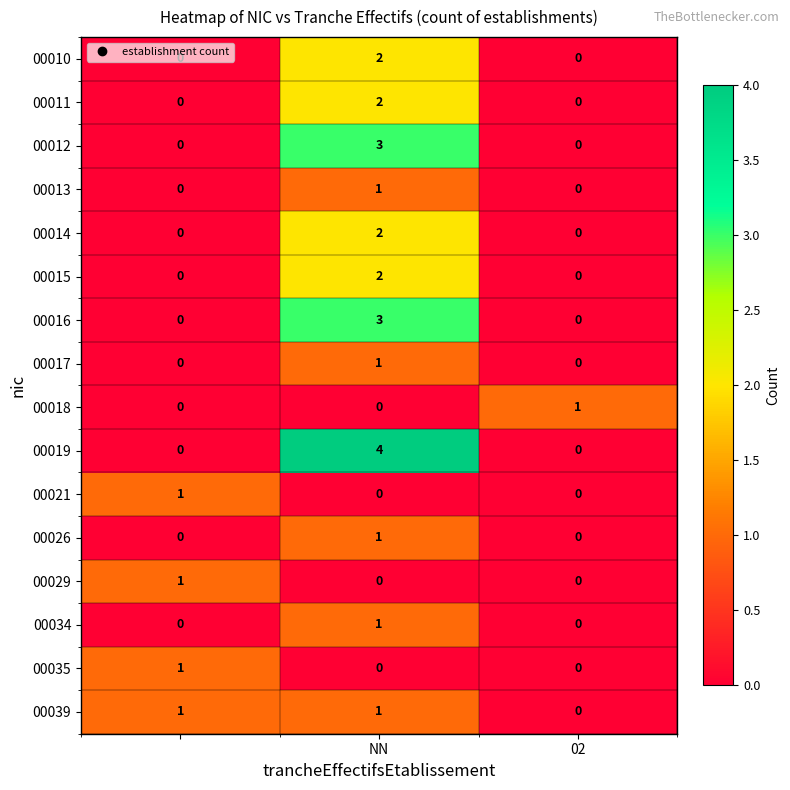

What is the maximum value shown in the chart?

4